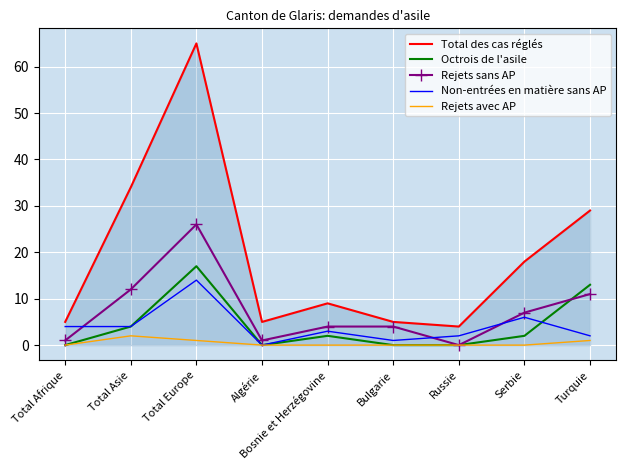

What is the difference between the second highest and second lowest values in the Octrois de l'asile series?

13